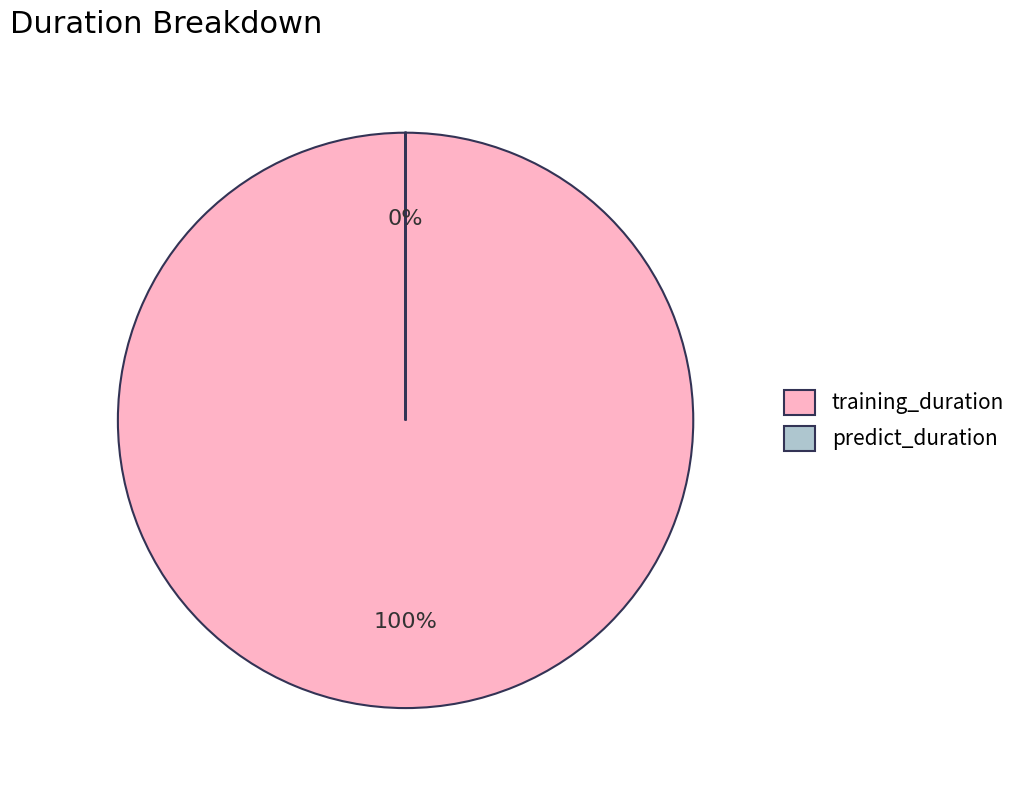

Is it true that predict_duration is 15% of the pie?

False